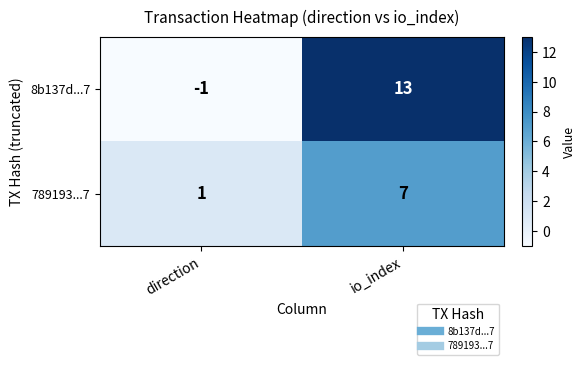

What is the difference between the highest and lowest values at direction?

2